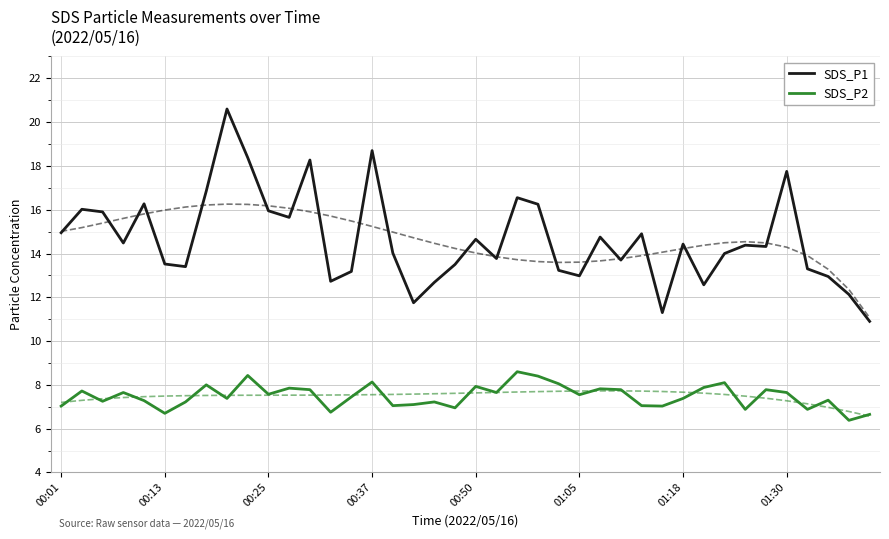

How many lines are shown in the chart?

2